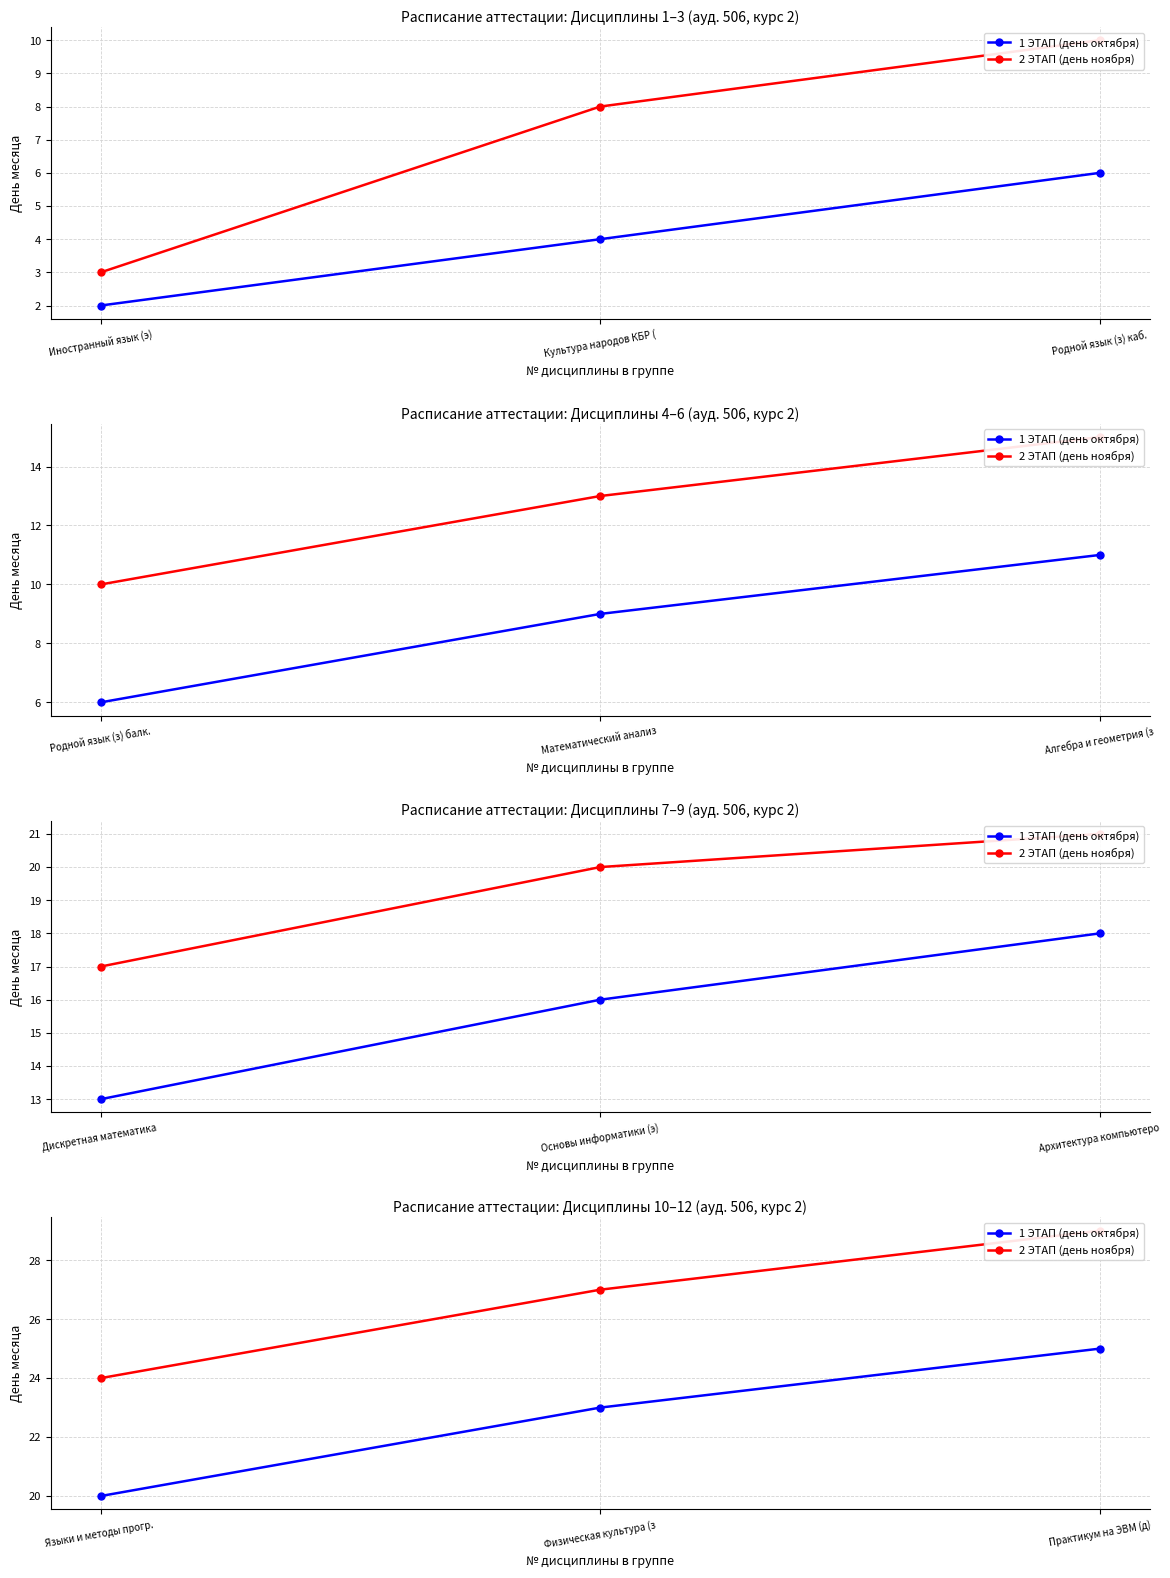

What are all the series names shown in the legend?

1 ЭТАП (день октября), 2 ЭТАП (день ноября)